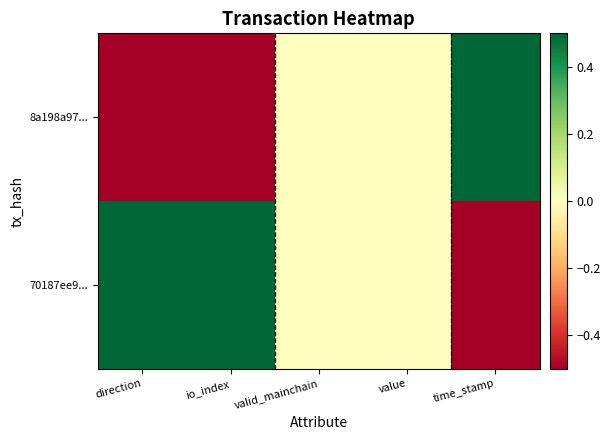

What is the maximum value shown in the chart?

0.5